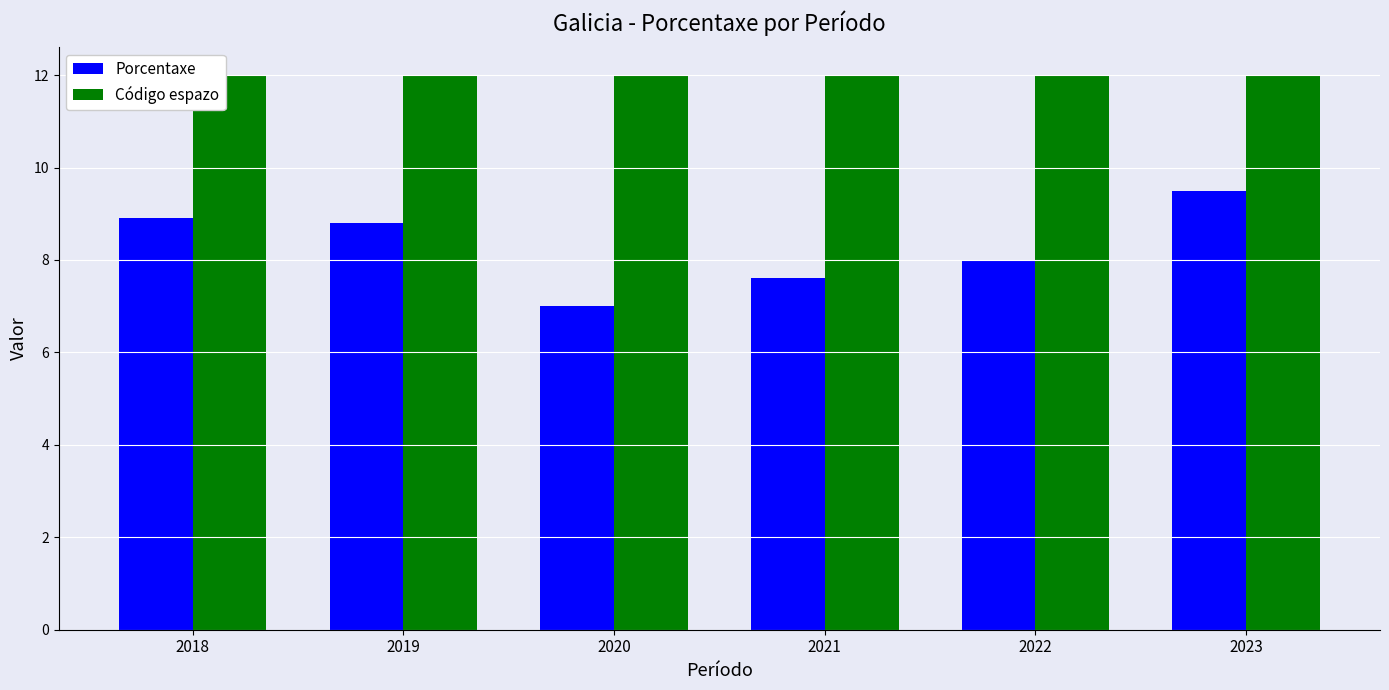

Read the Código espazo value at 2020.

12.0